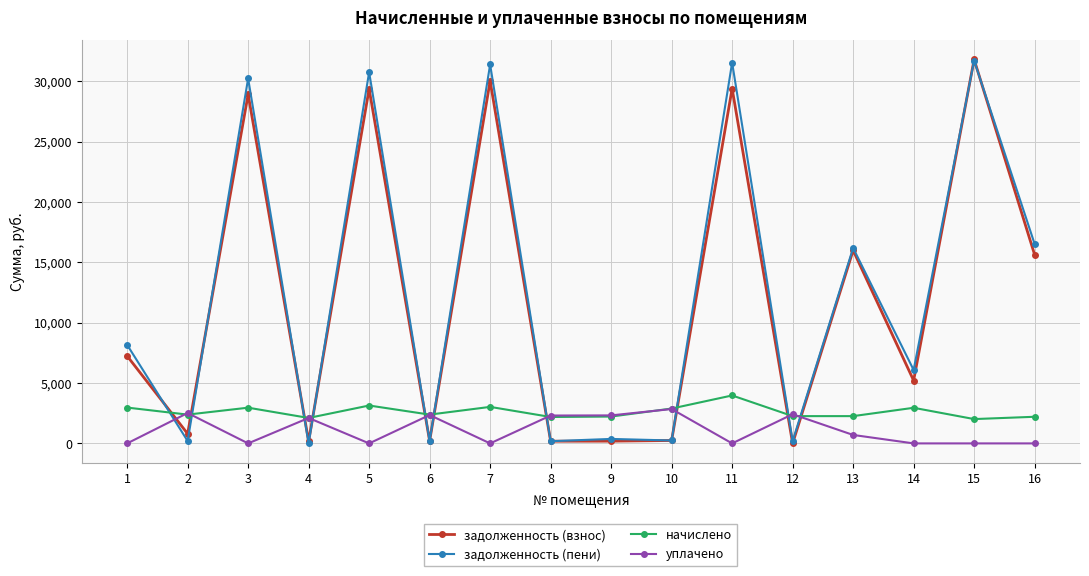

Does the chart have visible grid lines?

Yes